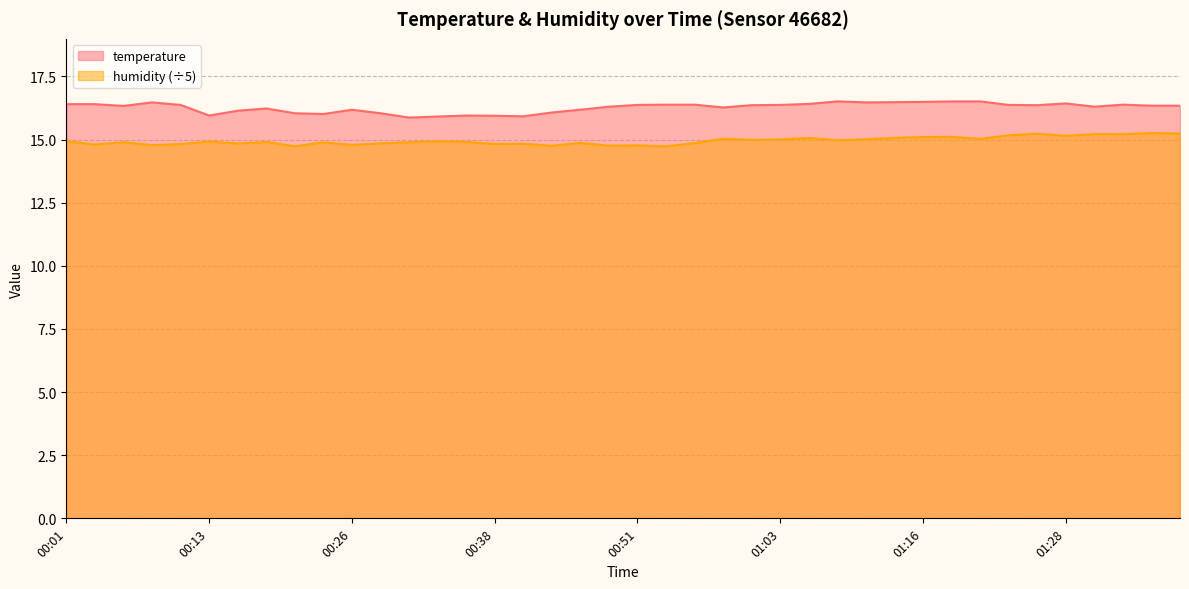

What is the minimum value shown in the chart?

14.7